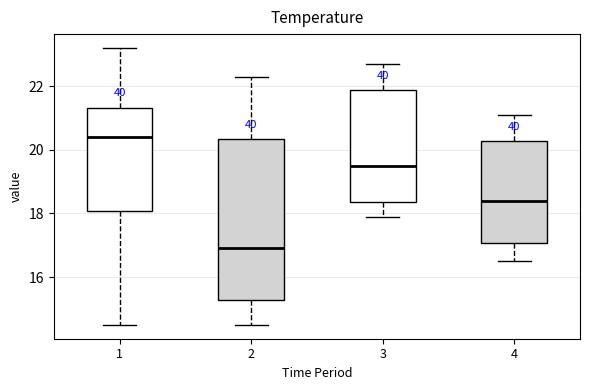

Reading left to right, transcribe this box plot: for each box, give where its median line is, the range the box spans, and where its two whiskers end, as read against the y-axis. The values are not printed on the chart, so give them approximately, as read against the axis.

1: median 20.4, box 18.0 to 21.4, whiskers 14.6 to 23.2
2: median 17.0, box 15.2 to 20.4, whiskers 14.6 to 22.4
3: median 19.6, box 18.4 to 21.8, whiskers 18.0 to 22.8
4: median 18.4, box 17.0 to 20.2, whiskers 16.6 to 21.2